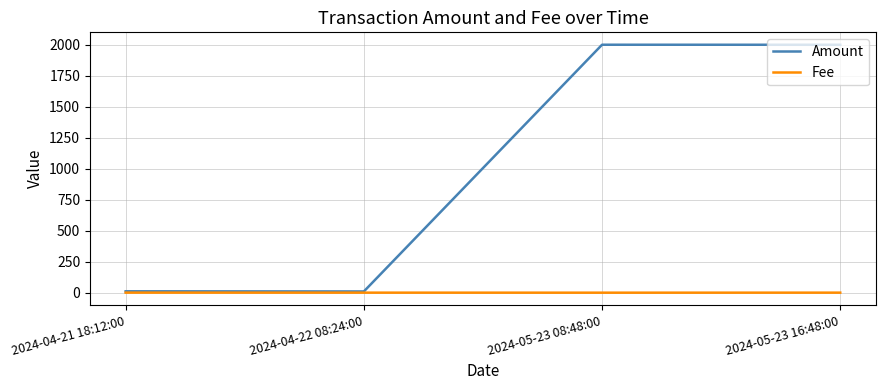

At 2024-05-23 16:48:00, list the series in order from largest to smallest.

Amount, Fee